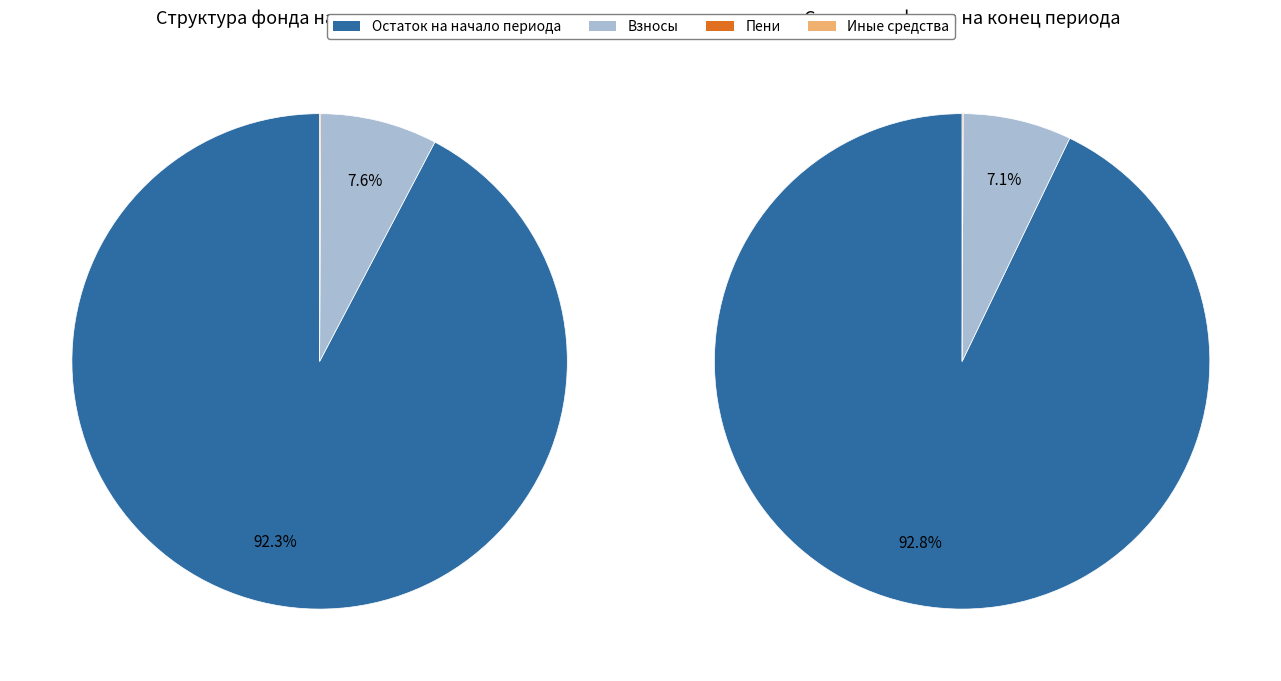

To the nearest percent, what is the average slice percentage?

25%